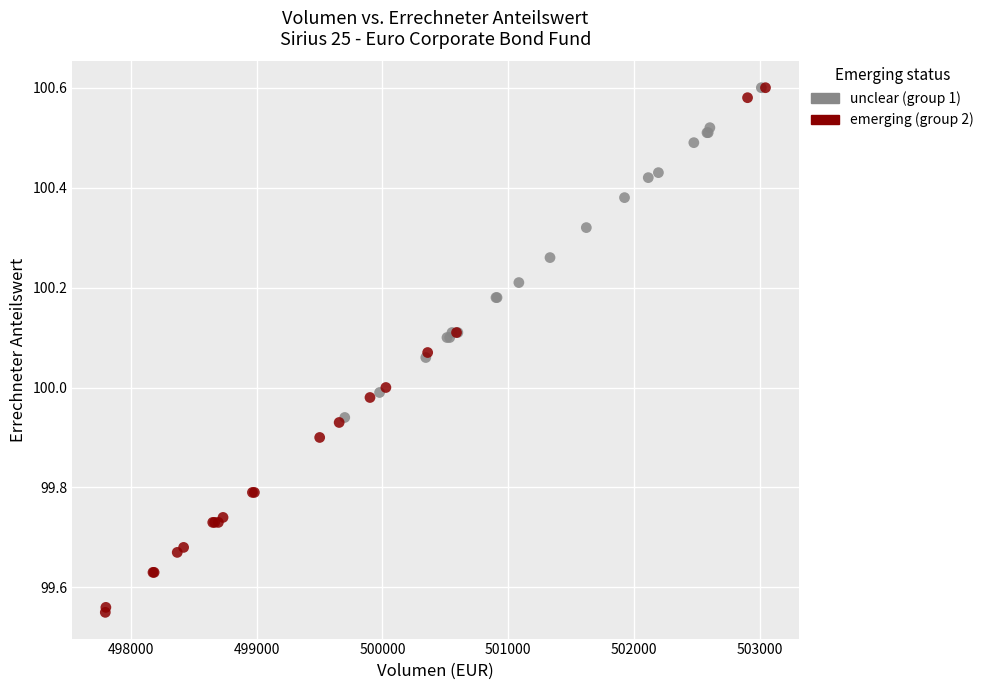

Which series reaches the minimum Y coordinate?

emerging (group 2)